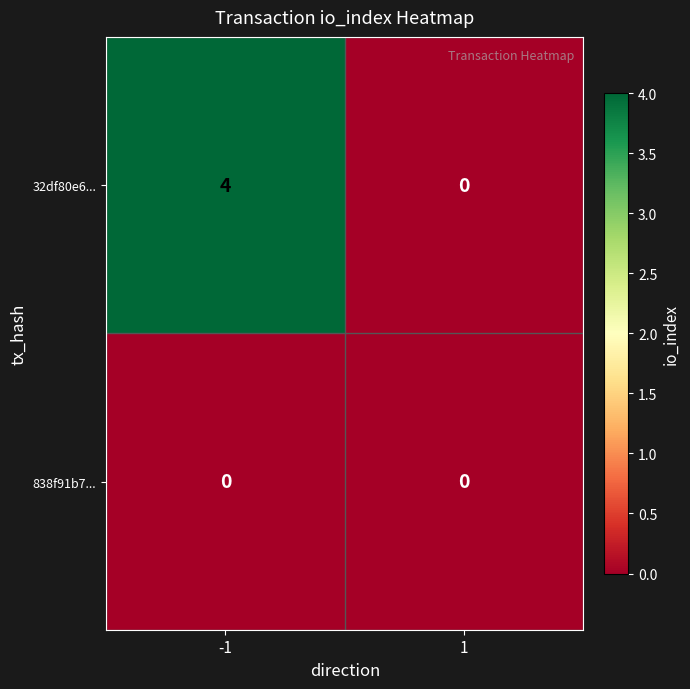

How many distinct data groups are displayed?

2